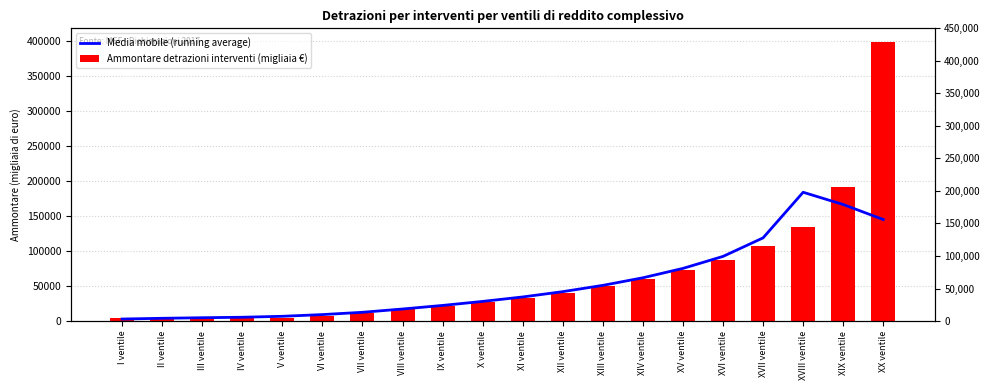

What is the average value of the Ammontare detrazioni interventi (migliaia €) series?

64111.5